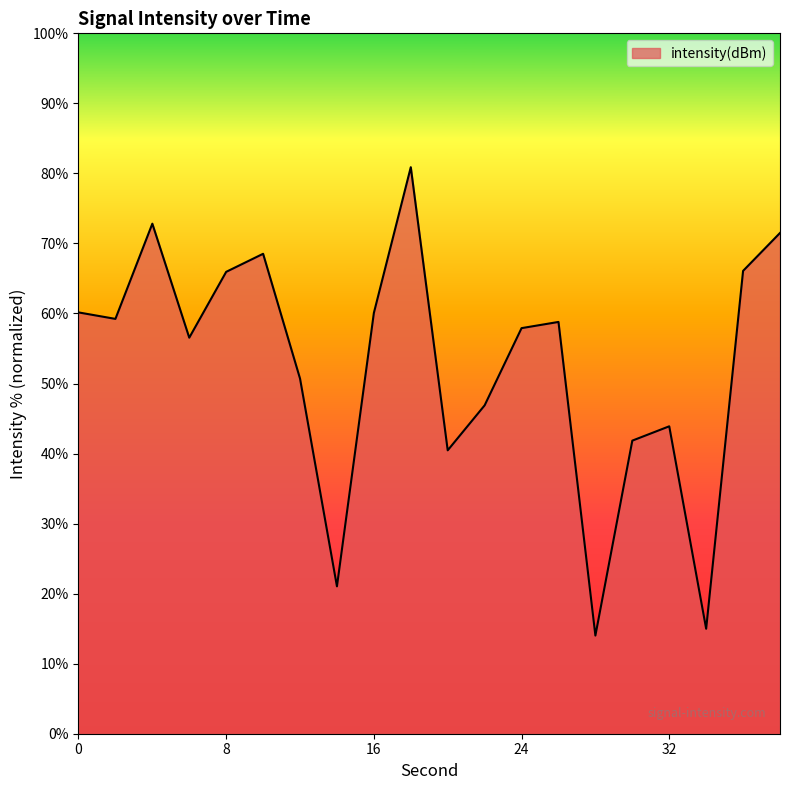

What is the smallest value displayed?

14.0